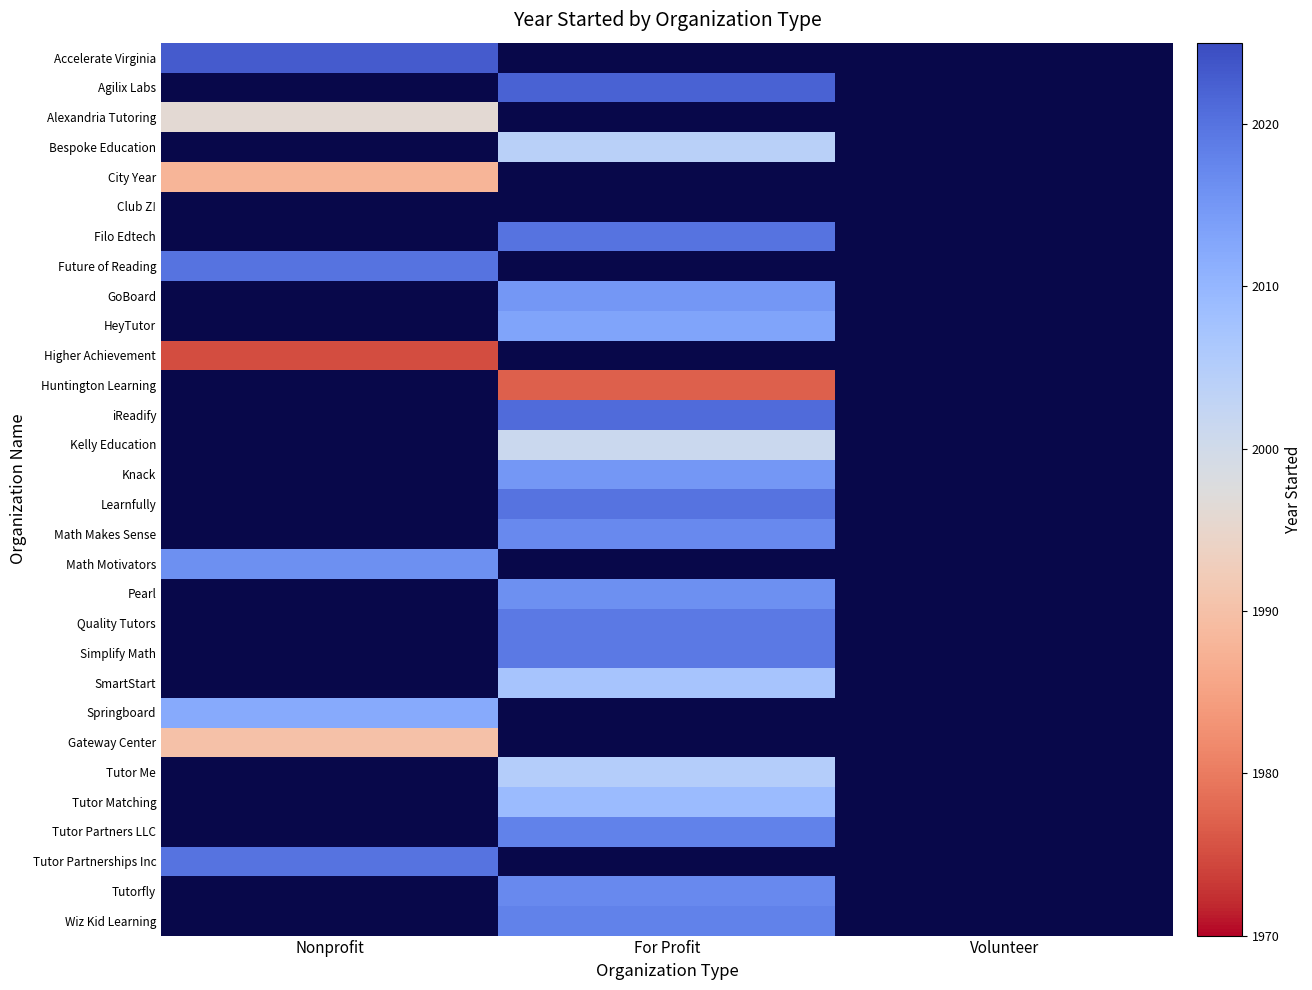

What is the smallest value displayed?

1975.0